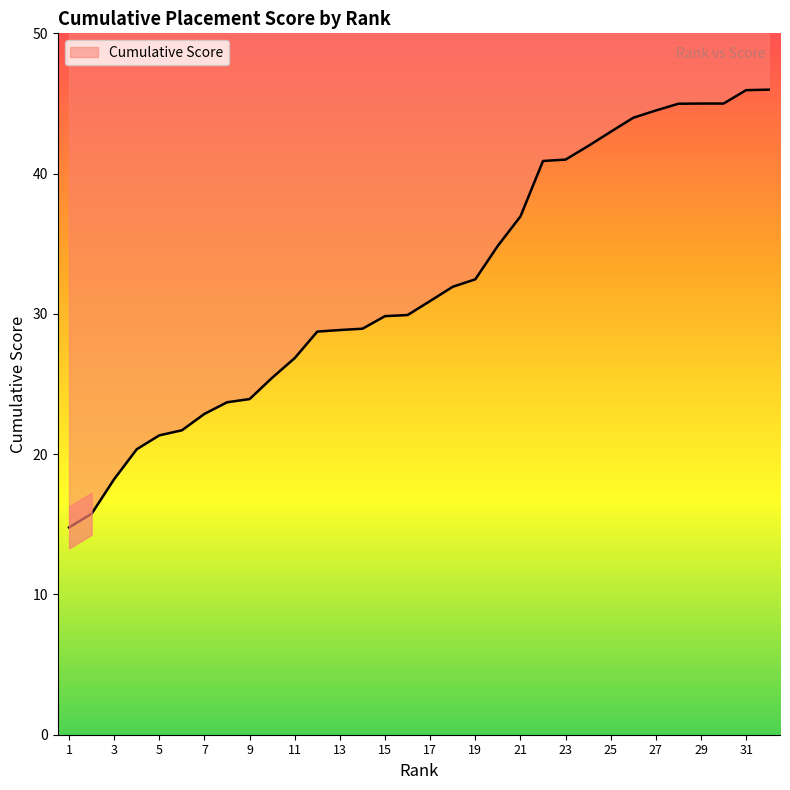

How many lines are shown in the chart?

1